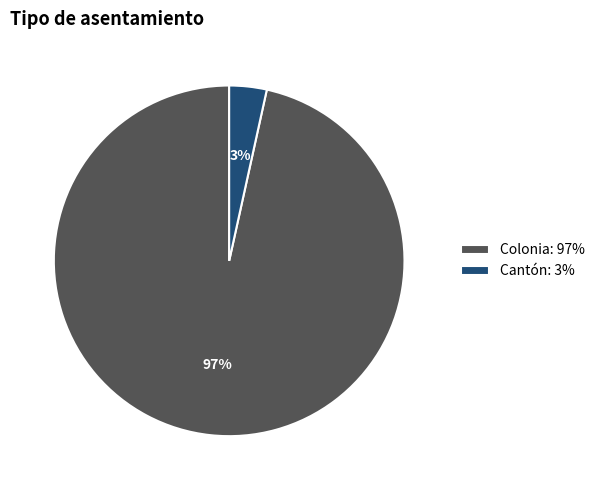

Which category accounts for the majority?

Colonia: 97%